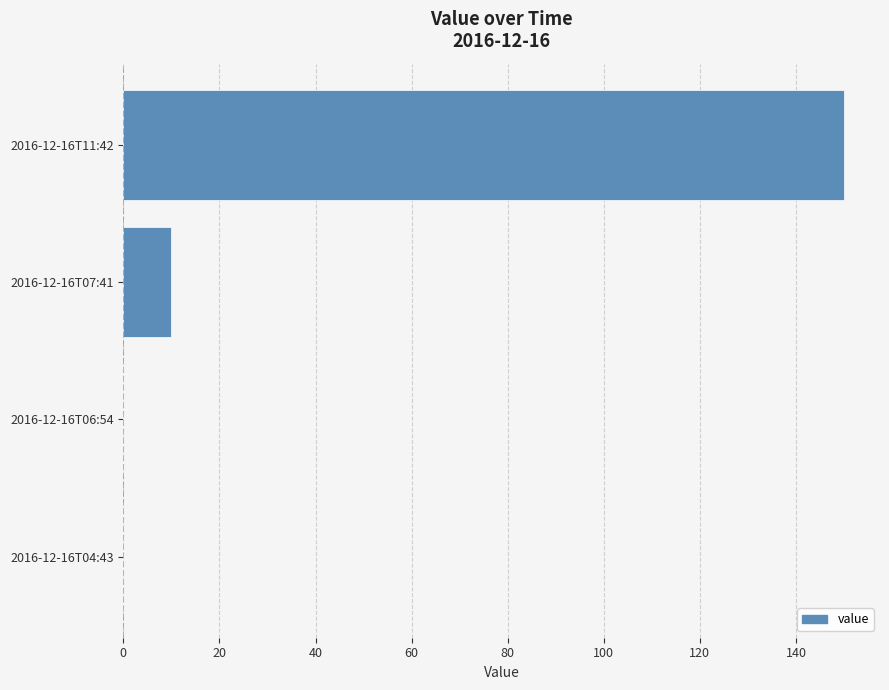

What is the sum of all values?

160